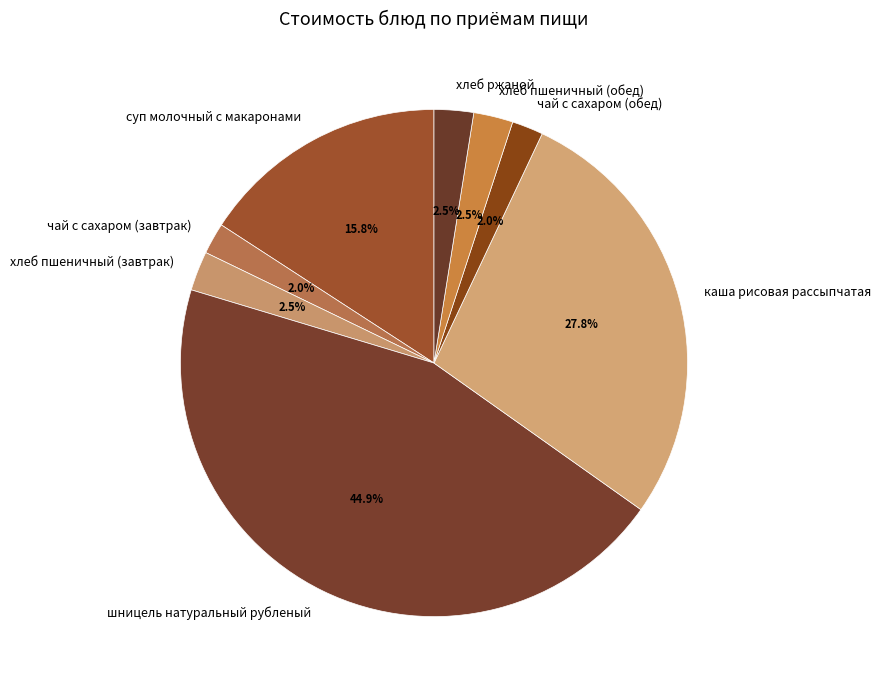

To the nearest percent, what is the combined percentage of хлеб ржаной and шницель натуральный рубленый?

47%